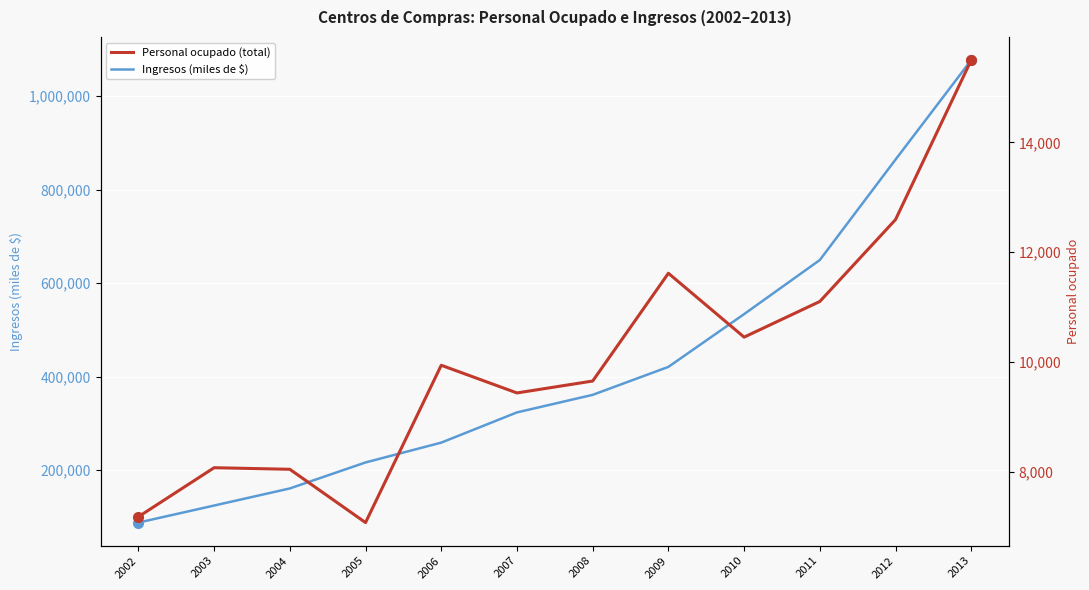

Reading left to right, list all the values displayed in this chart.

Ingresos (miles de $): 87651	124117	160690	216321	258745	323403	360952	420797	533688	649462	864372	1077264
Personal ocupado (total): 7183	8076	8047	7077	9941	9437	9654	11616	10453	11102	12593	15497